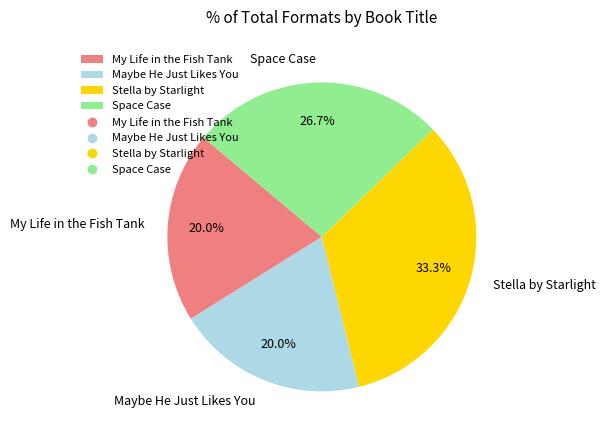

Count the number of slices in the pie.

4